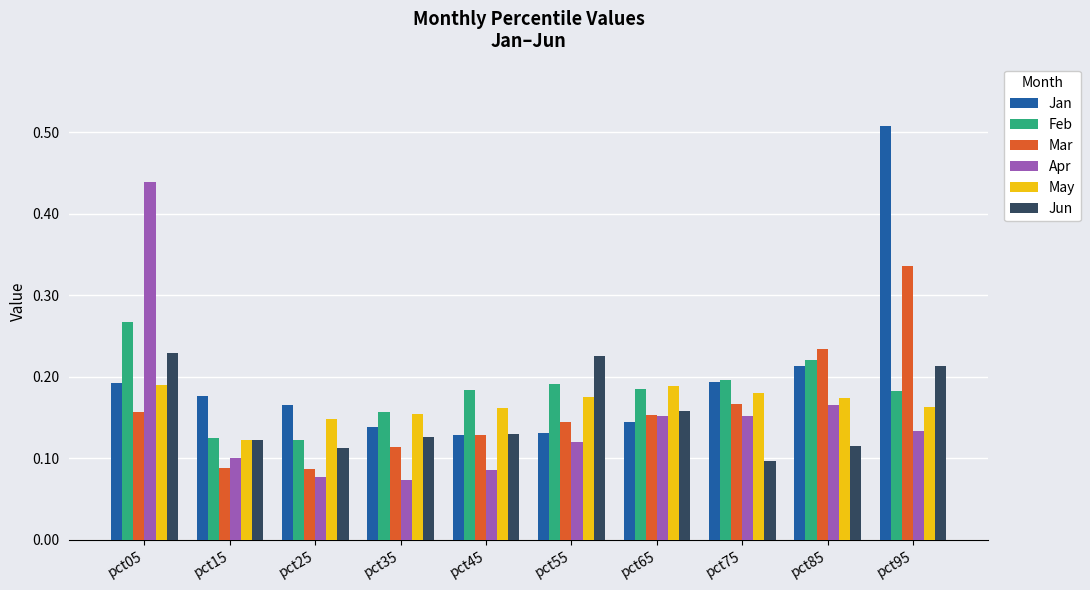

The Apr series shows 0.2 at pct95. True or false?

False